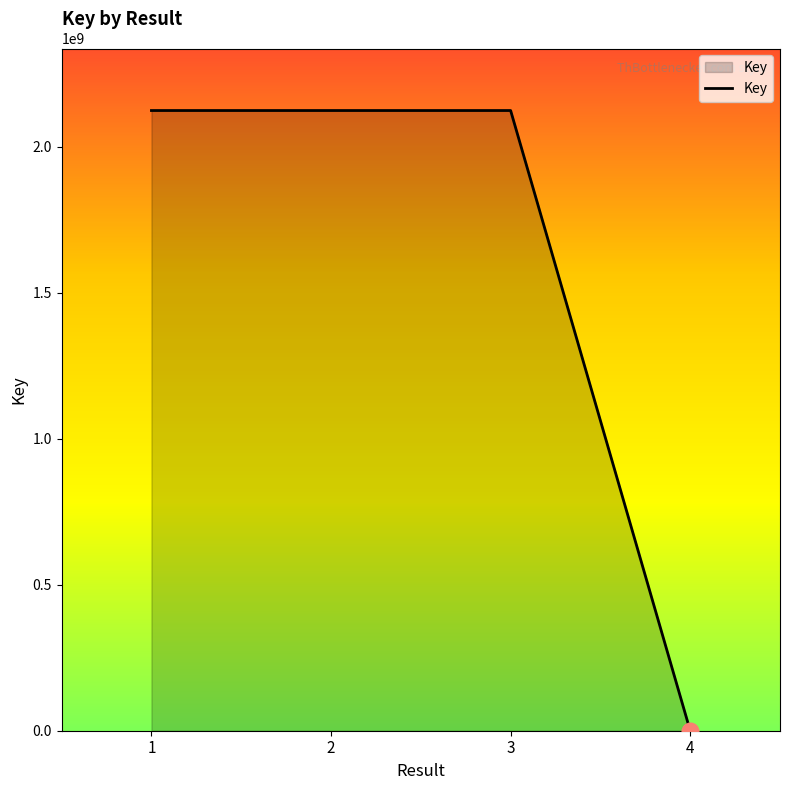

The value at 2 is 849716335. True or false?

False